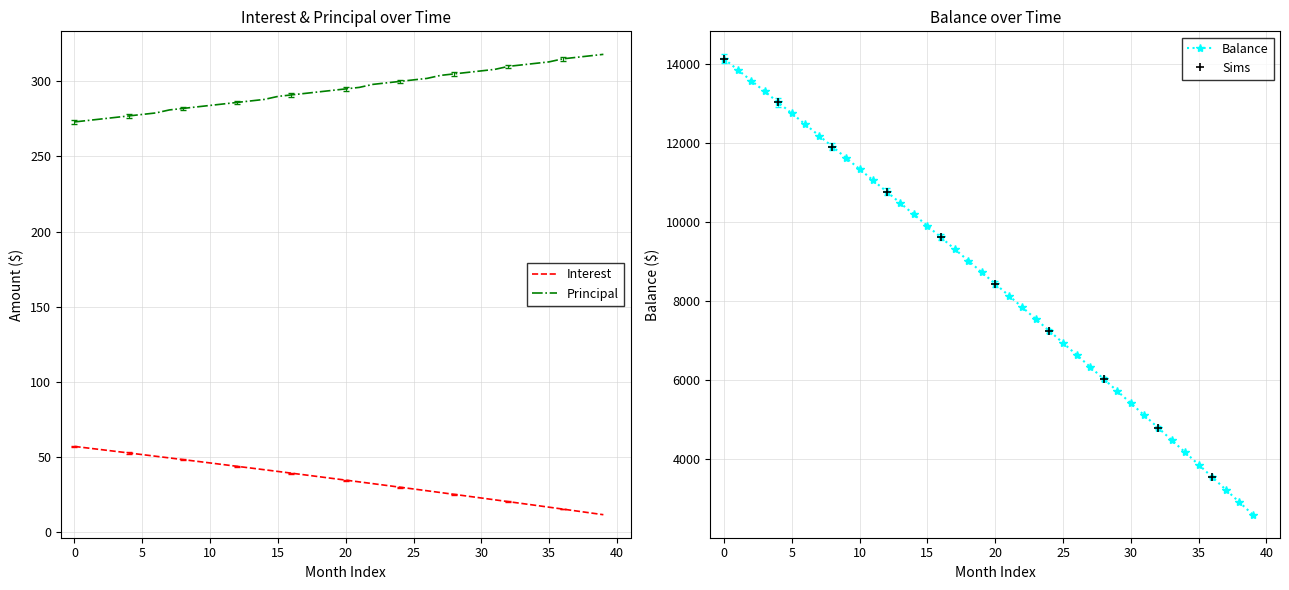

What is the minimum value shown in the chart?

11.5